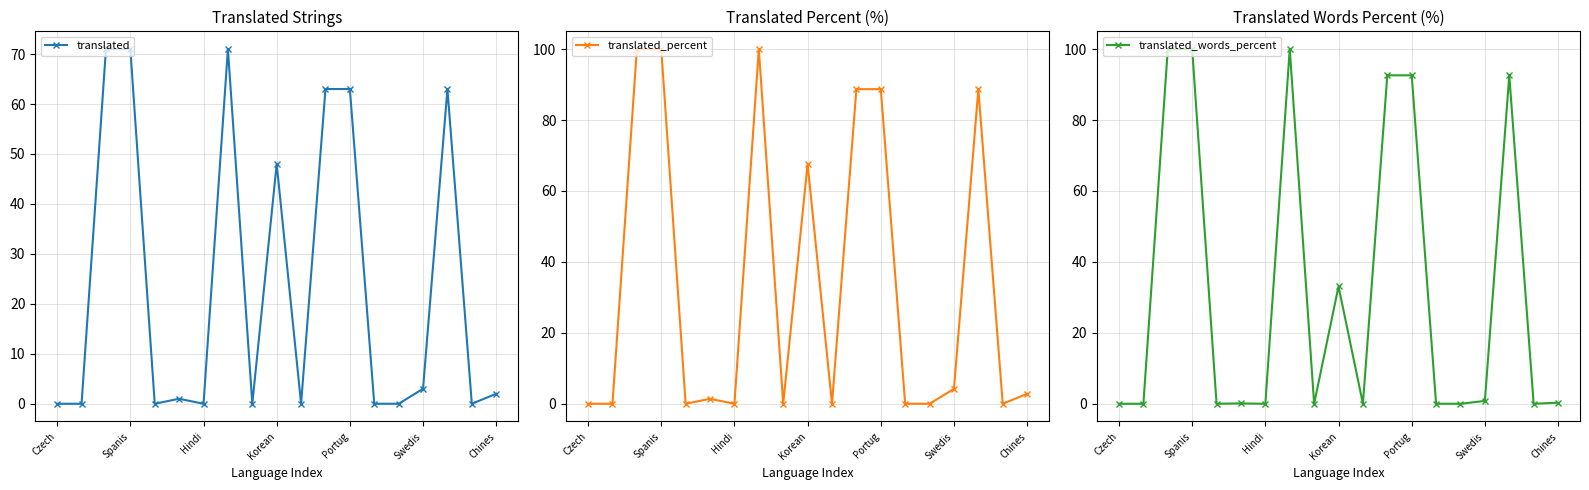

Count the number of data series in this chart.

3